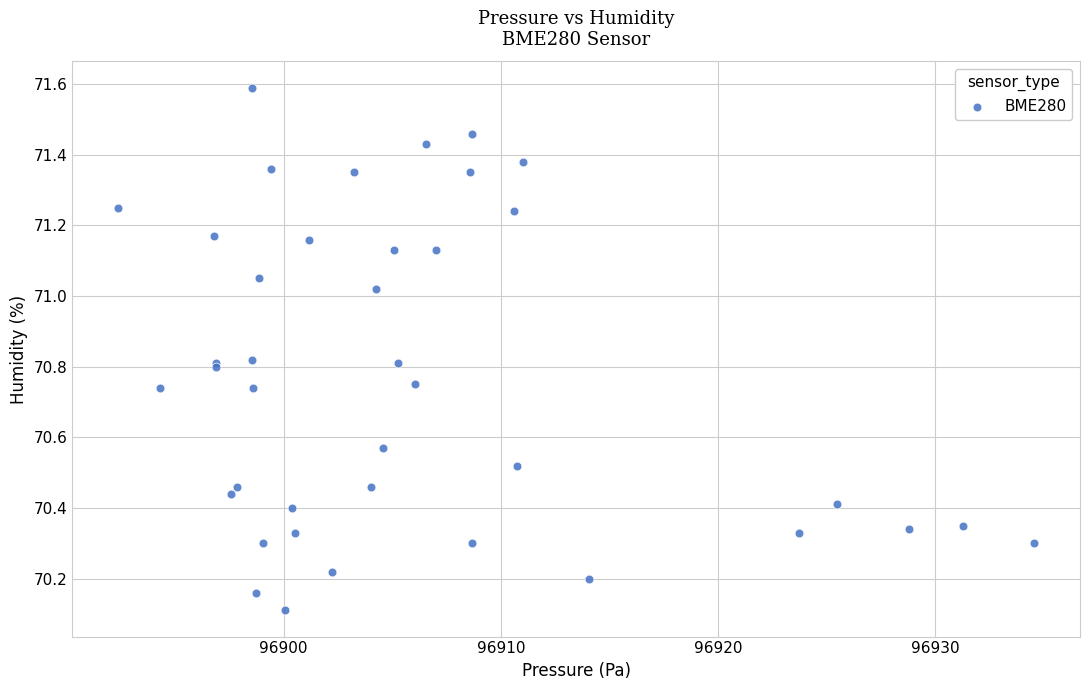

What Y value in the scatter plot is closest to 70?

70.1